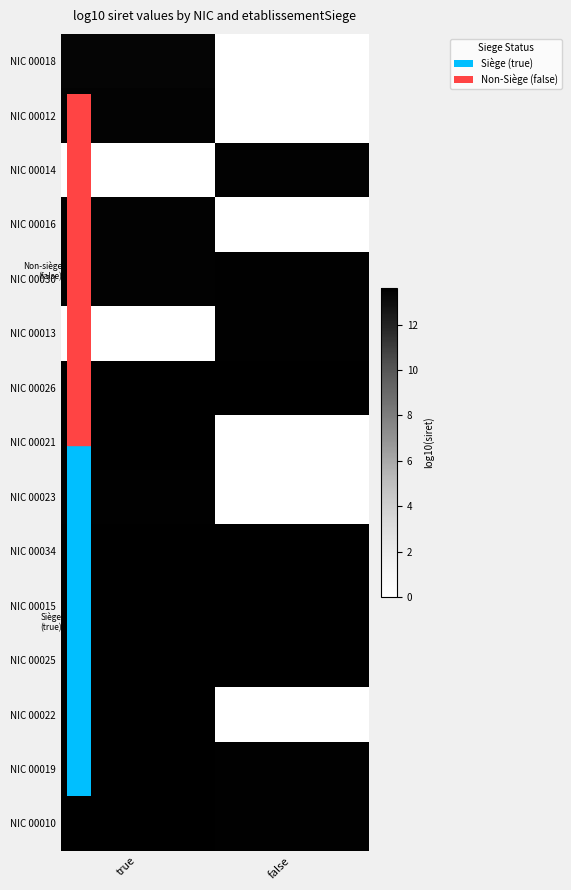

How many data points does each series have?

2